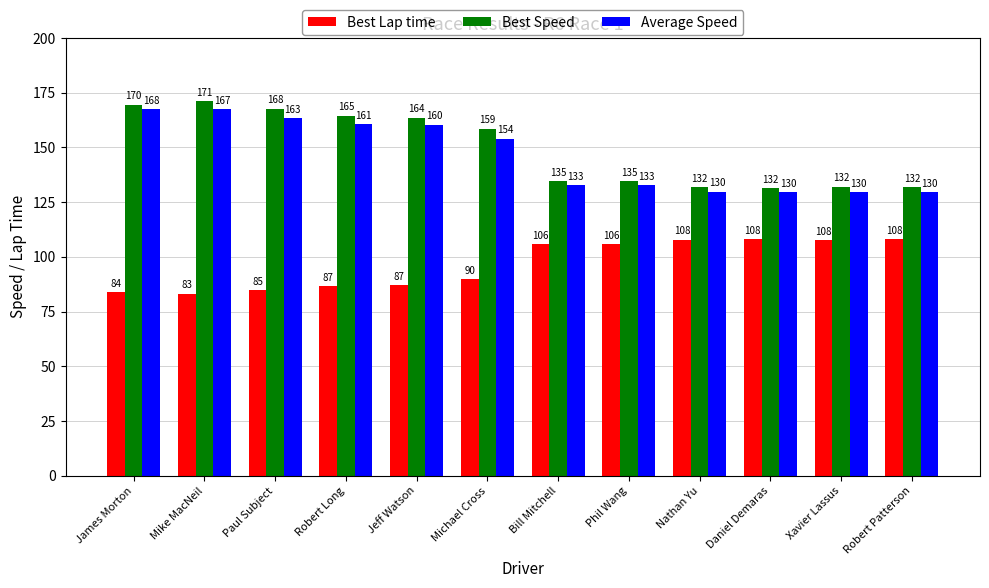

Is the value of Best Speed at Michael Cross greater than the value of Average Speed at Paul Subject?

No